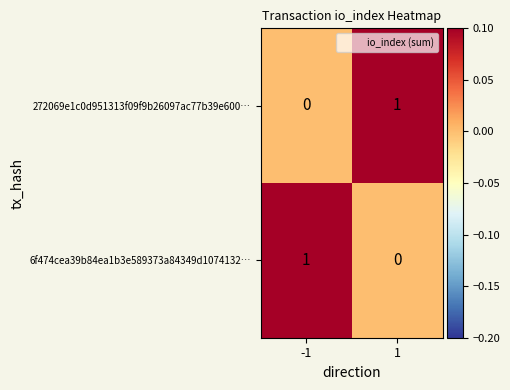

The value of 6f474cea39b84ea1b3e589373a84349d1074132… at -1 is 1. True or false?

True